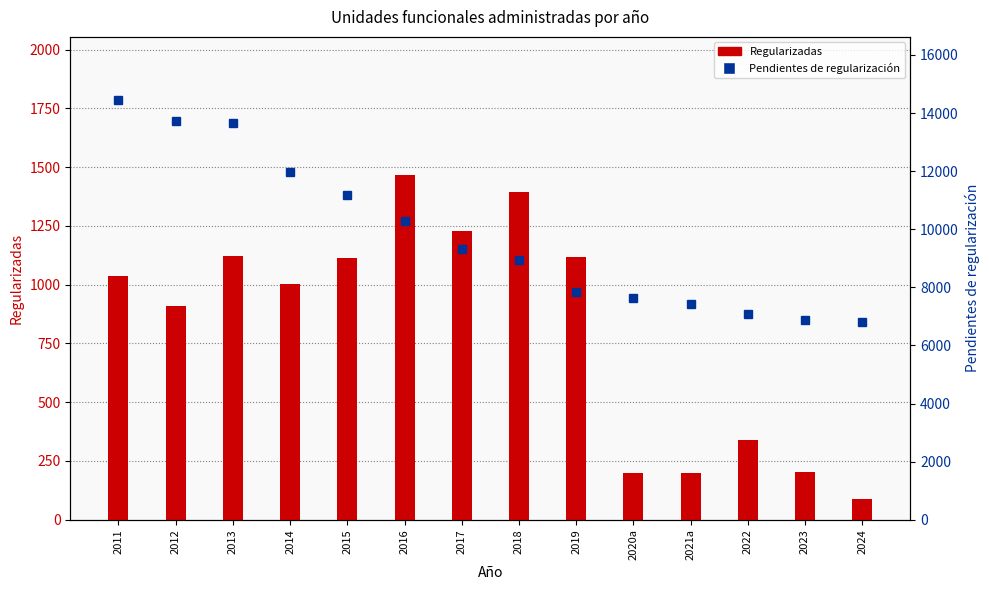

Which series changed the most between 2013 and 2014?

Pendientes de regularización